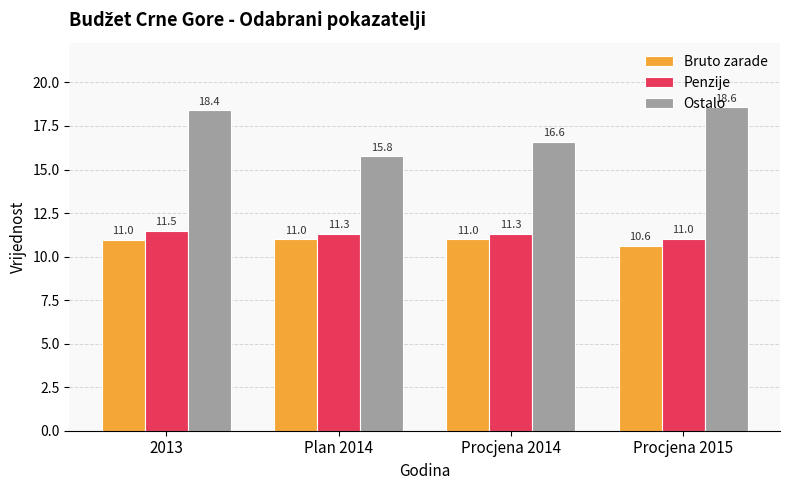

The value of Penzije at Procjena 2014 is 6.8. True or false?

False